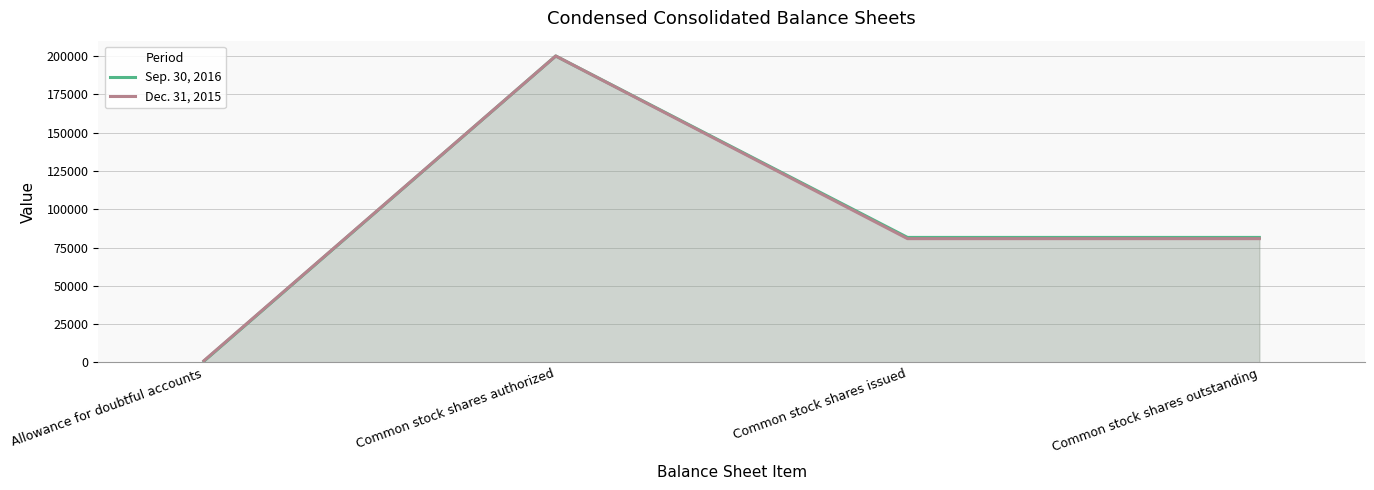

At which category does Dec. 31, 2015 reach its first local peak?

Common stock shares authorized